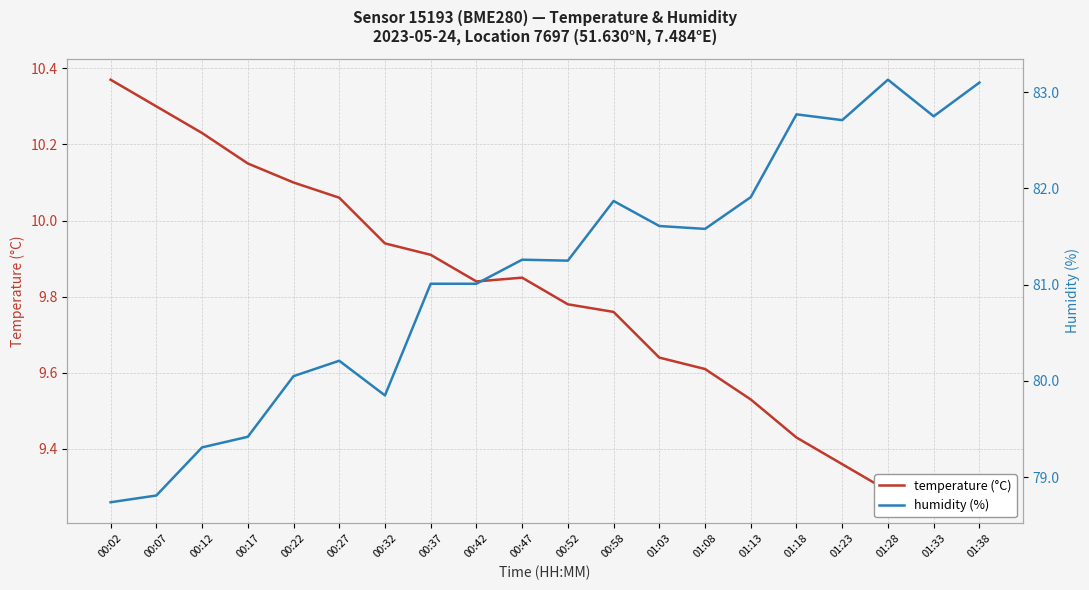

What are all the series names shown in the legend?

temperature (°C), humidity (%)